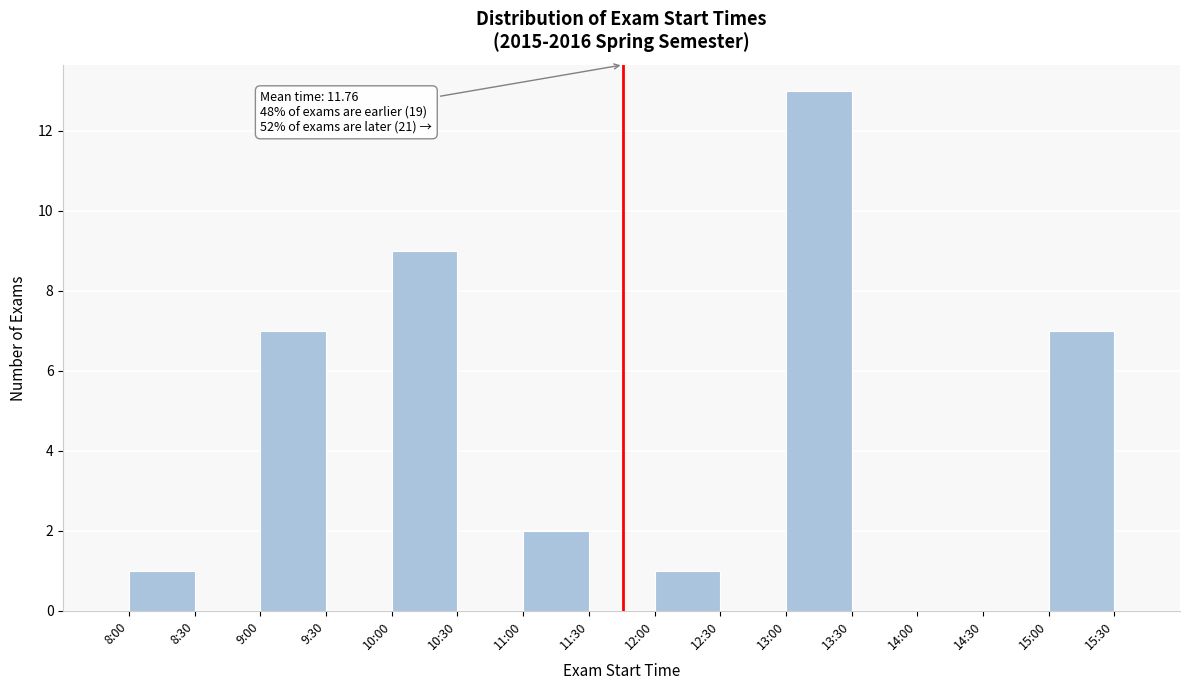

Reading right to left, what are all the values shown in this chart?

15:00=7	14:30=0	14:00=0	13:30=0	13:00=13	12:30=0	12:00=1	11:30=0	11:00=2	10:30=0	10:00=9	9:30=0	9:00=7	8:30=0	8:00=1